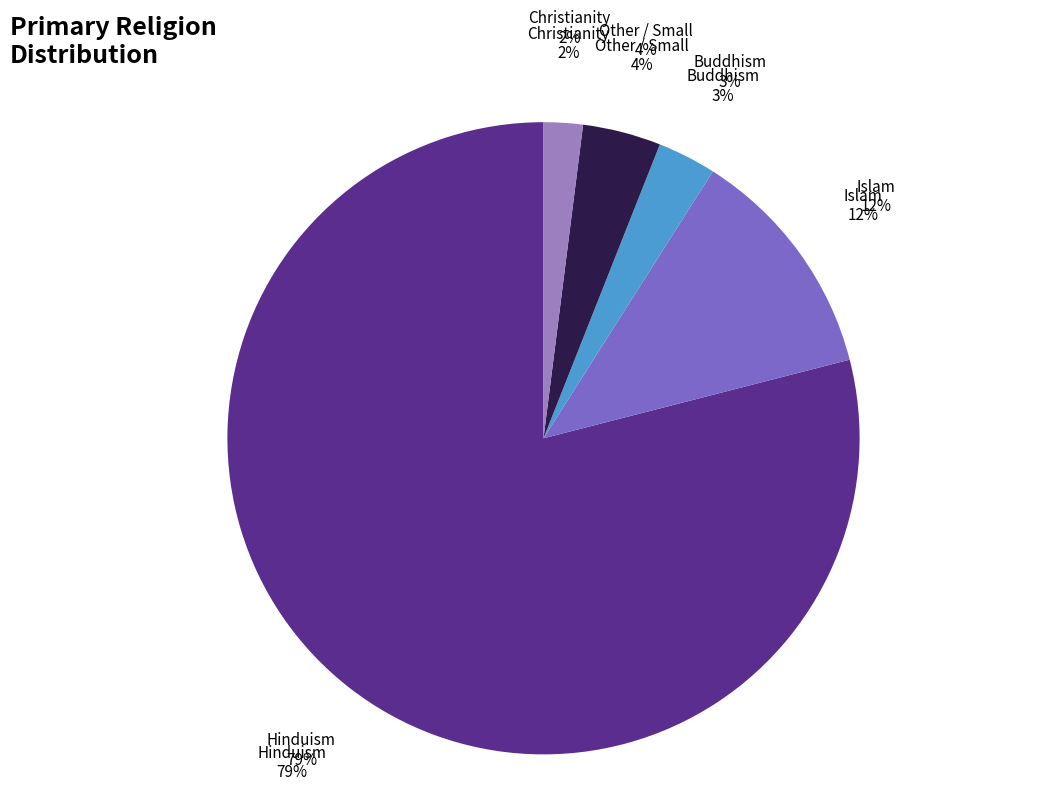

Combined, what portion of the pie is Hinduism and Other / Small?

83.0%